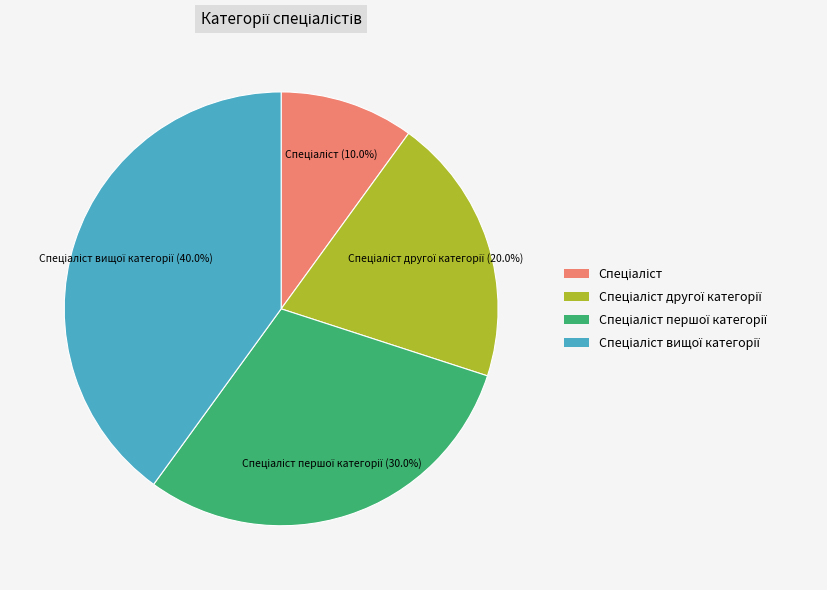

Is there any slice that represents more than half of the pie?

No